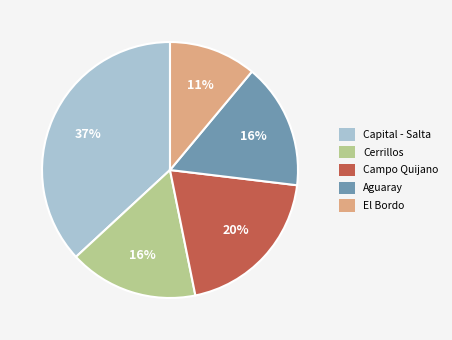

Do Campo Quijano and Capital - Salta together represent more than half of the pie?

Yes